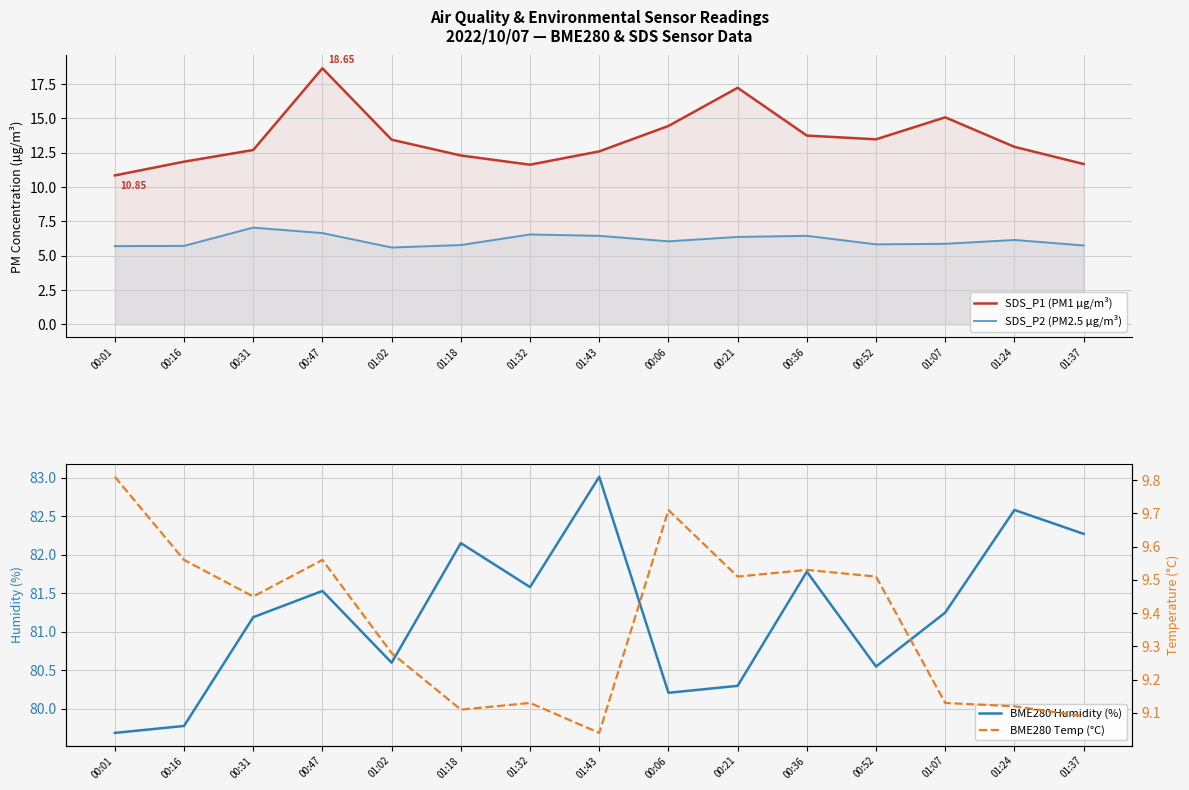

True or false: SDS_P2 (PM2.5 µg/m³) has more than 0 interior local peaks.

True